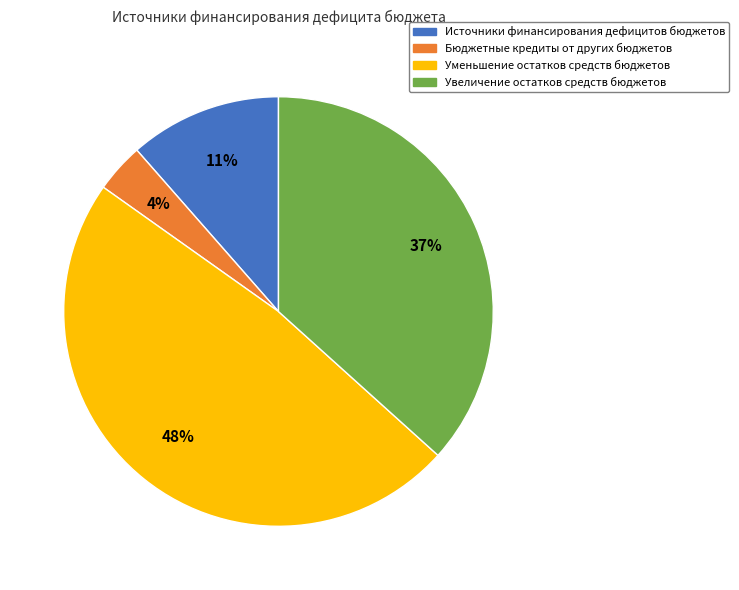

How many segments does this pie chart have?

4